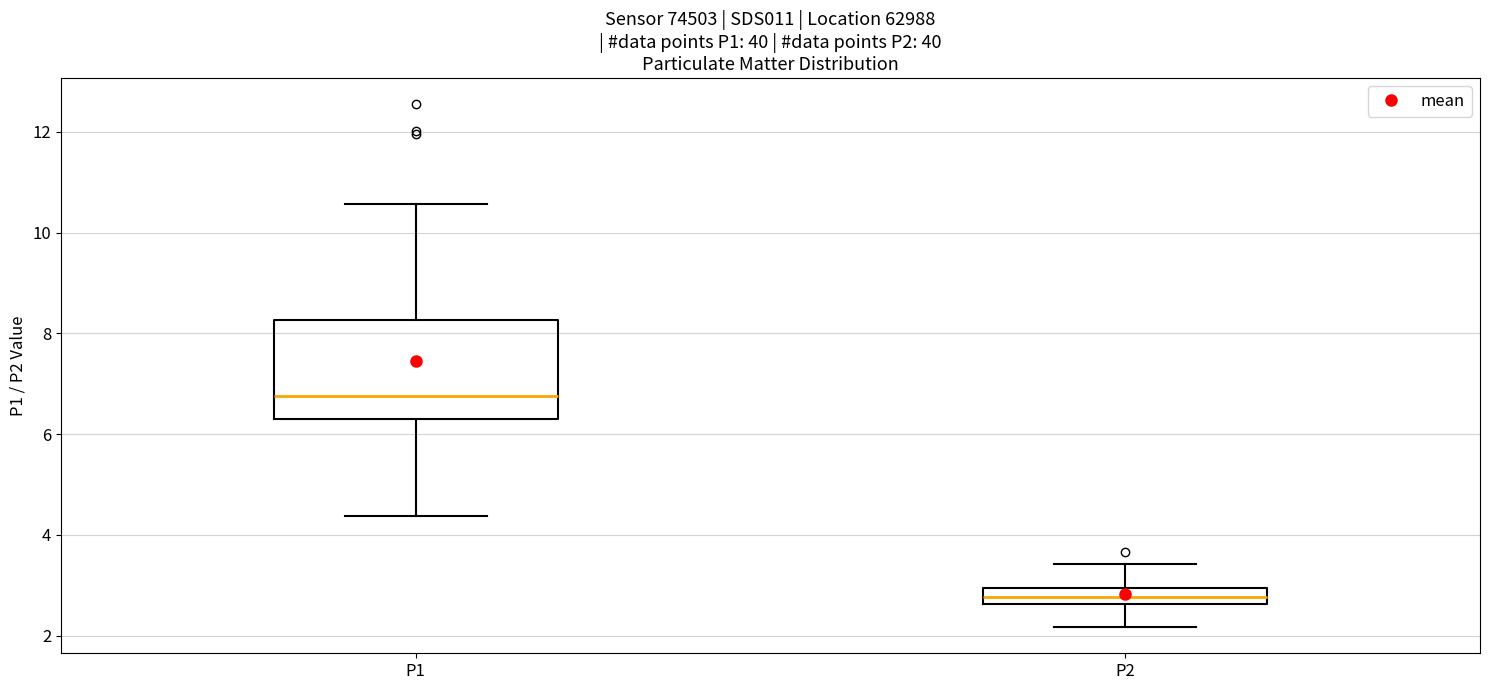

Reading left to right, transcribe this box plot: for each box, give where its median line is, the range the box spans, and where its two whiskers end, as read against the y-axis. The values are not printed on the chart, so give them approximately, as read against the axis.

P1: median 6.8, box 6.4 to 8.2, whiskers 4.4 to 10.6
P2: median 2.8, box 2.6 to 3.0, whiskers 2.2 to 3.4